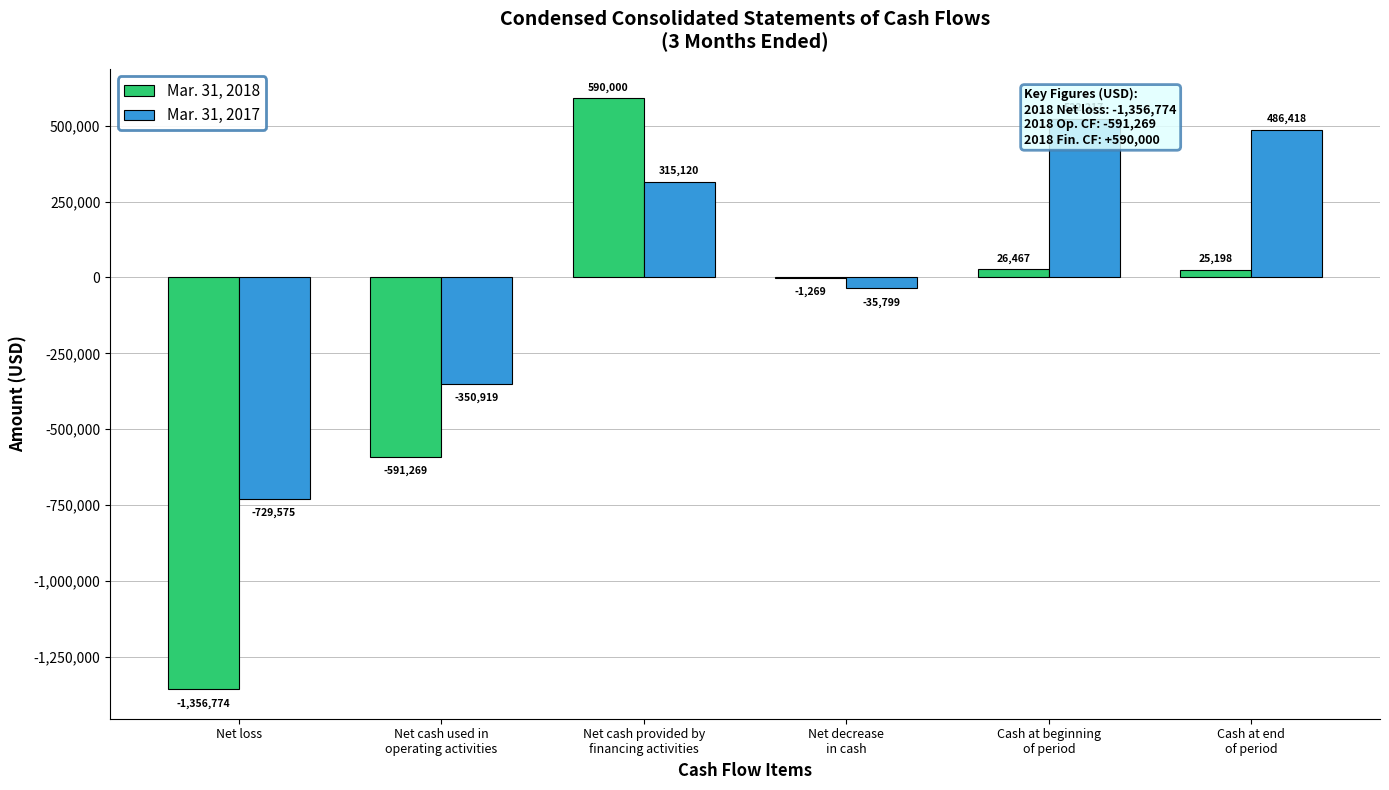

What is the value of the Mar. 31, 2018 bar at the 5th from the left?

26467